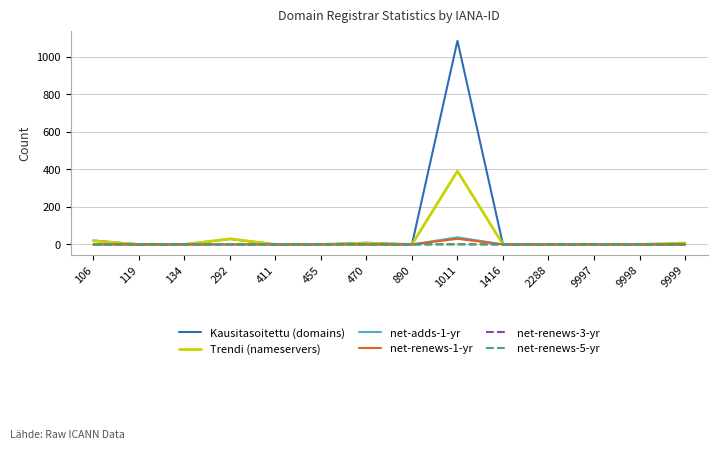

Does the chart display data point markers on the line(s)?

No